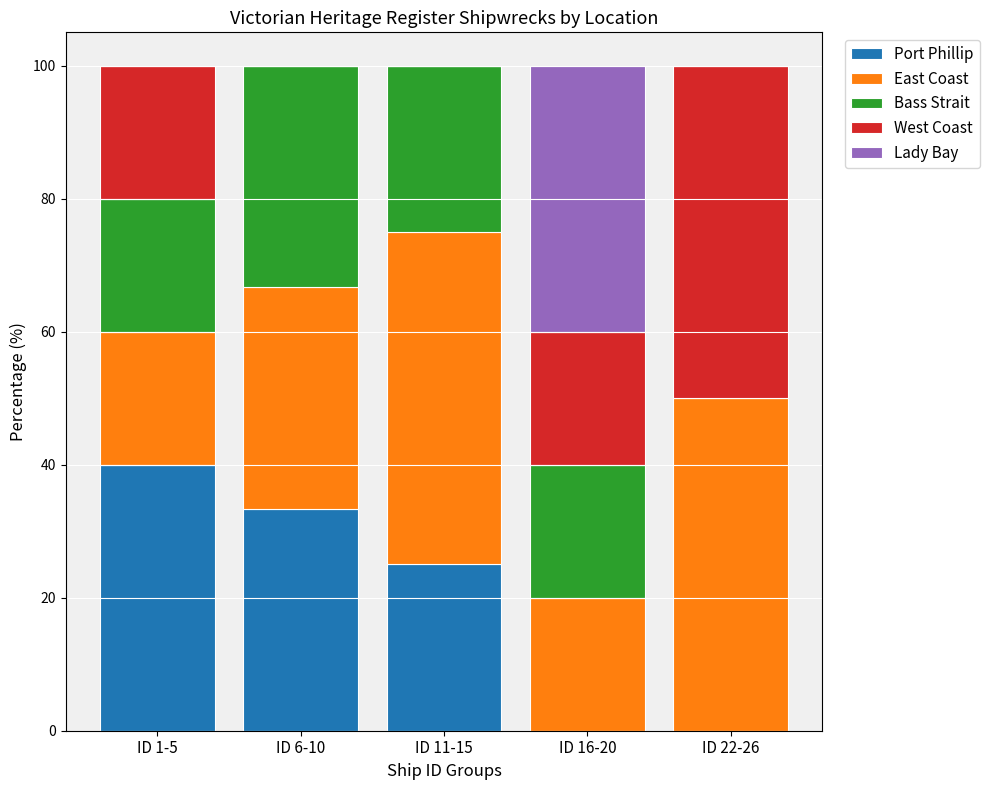

Which category has the highest value in the Port Phillip series?

ID 1-5